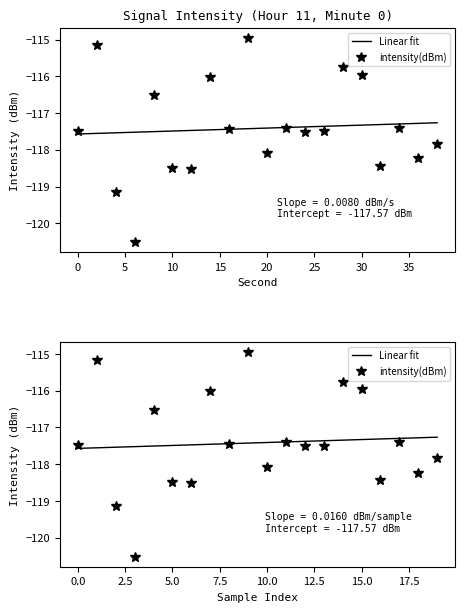

What is the spread (max minus min) of values at 18?

1.0